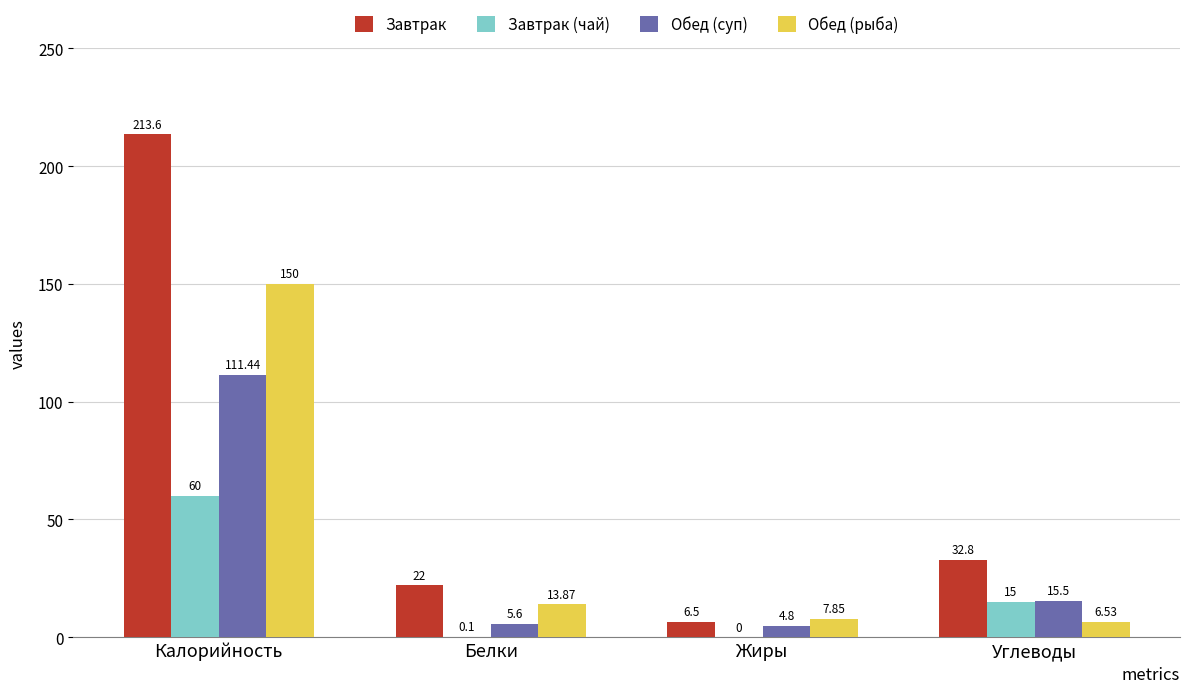

Which series has the largest total across all categories?

Завтрак